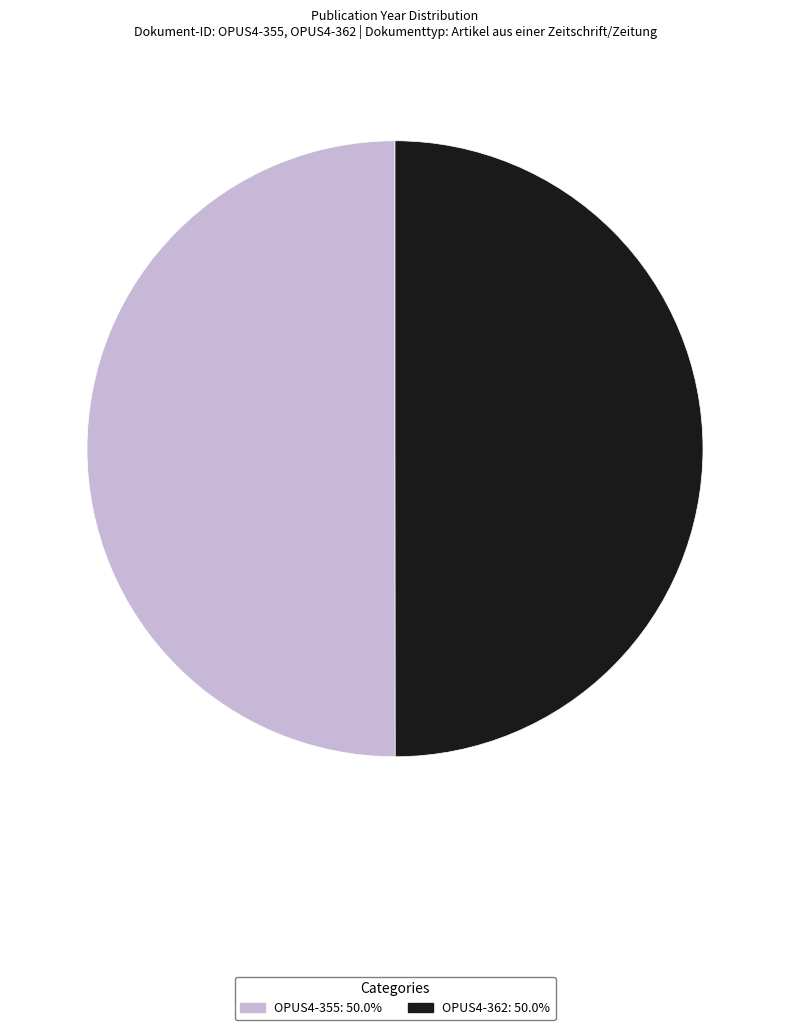

The OPUS4-362 slice represents 43% of the pie. True or false?

False